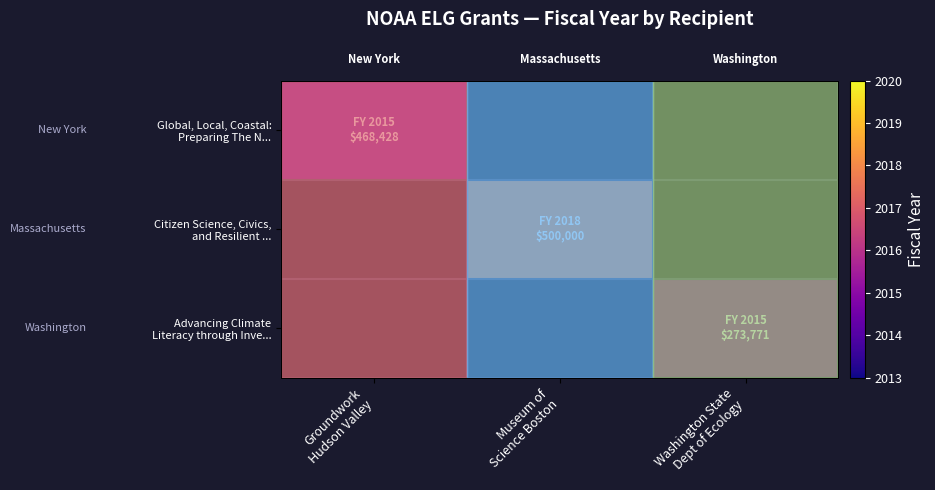

Which category has the highest value in the Advancing Climate Literacy through Inve... series?

Groundwork Hudson Valley